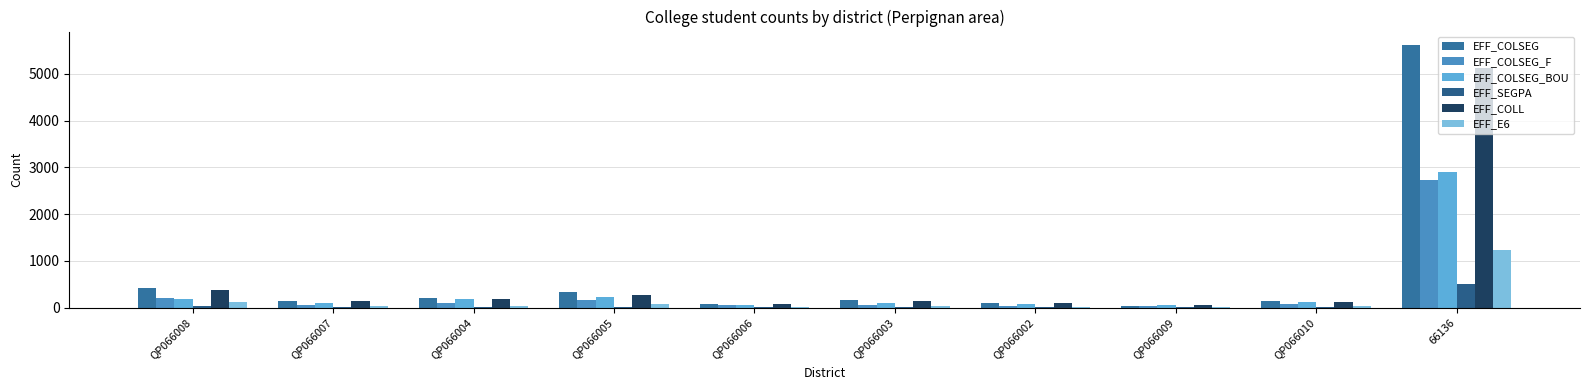

Count the number of categories in the chart.

10